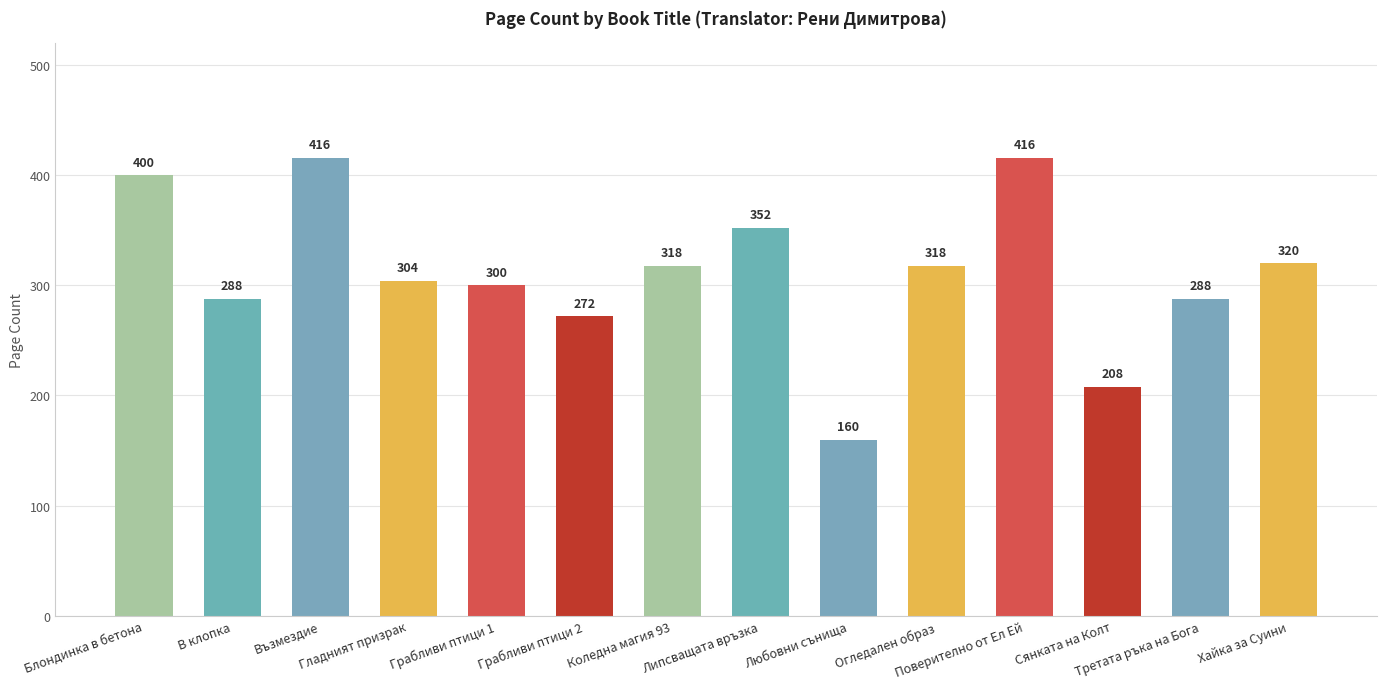

Which has a higher value, Хайка за Суини or Сянката на Колт?

Хайка за Суини